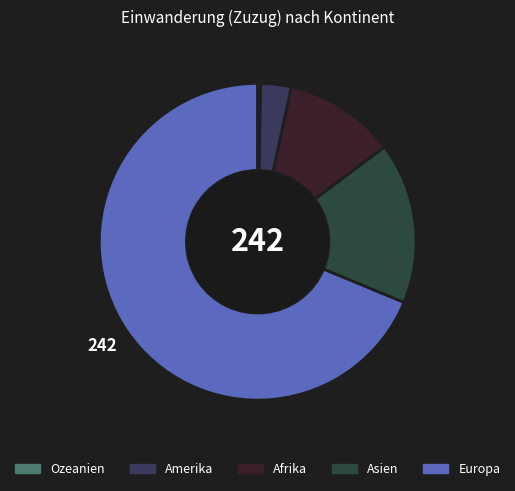

How many segments does this pie chart have?

5